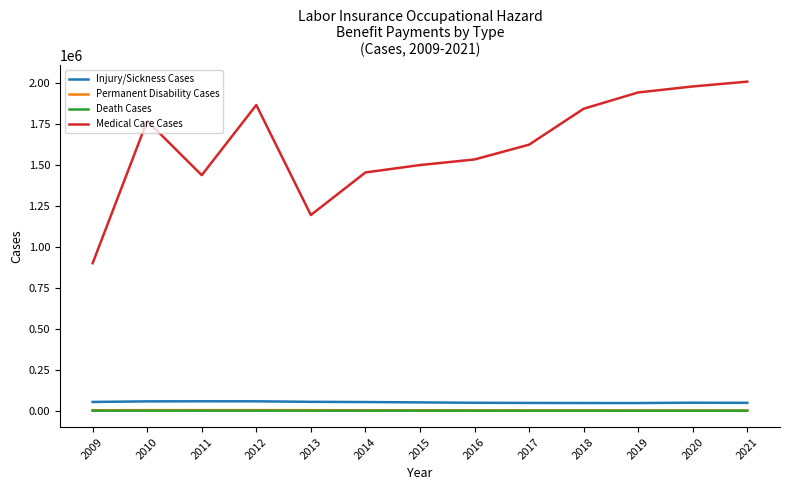

Which series has the largest range (max minus min)?

Medical Care Cases